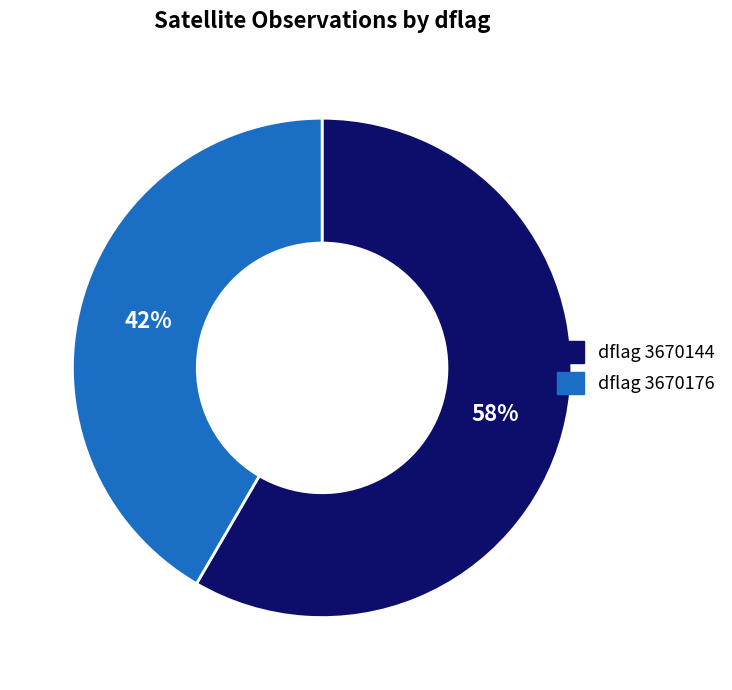

Is there a majority slice in this chart?

Yes